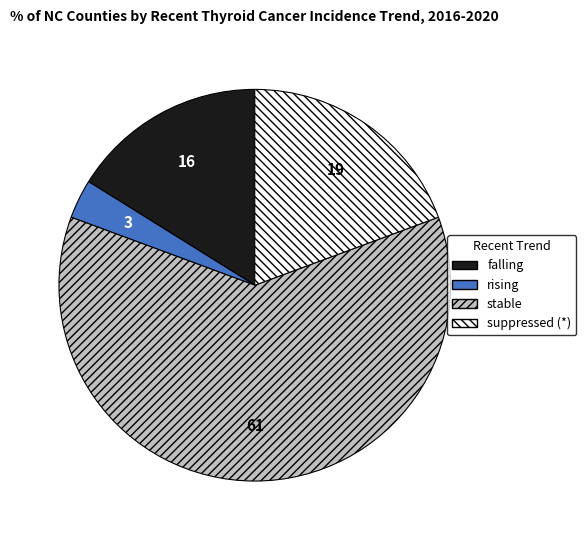

Which category has the biggest portion of the pie?

stable